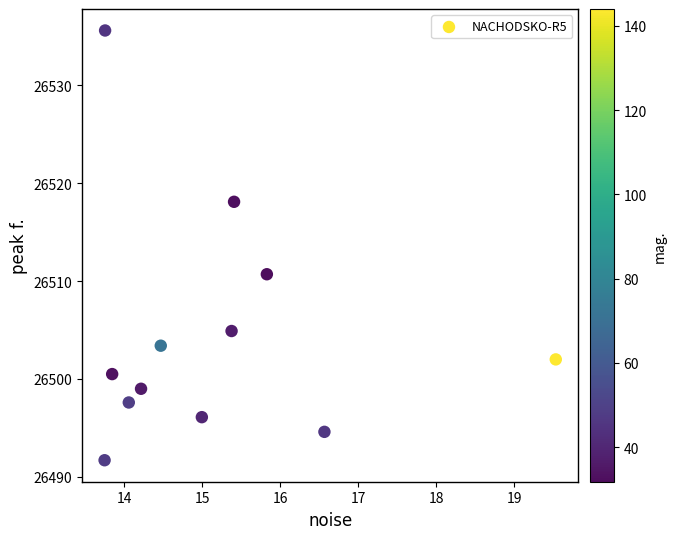

What Y value in the scatter plot is closest to 26513?

26510.7